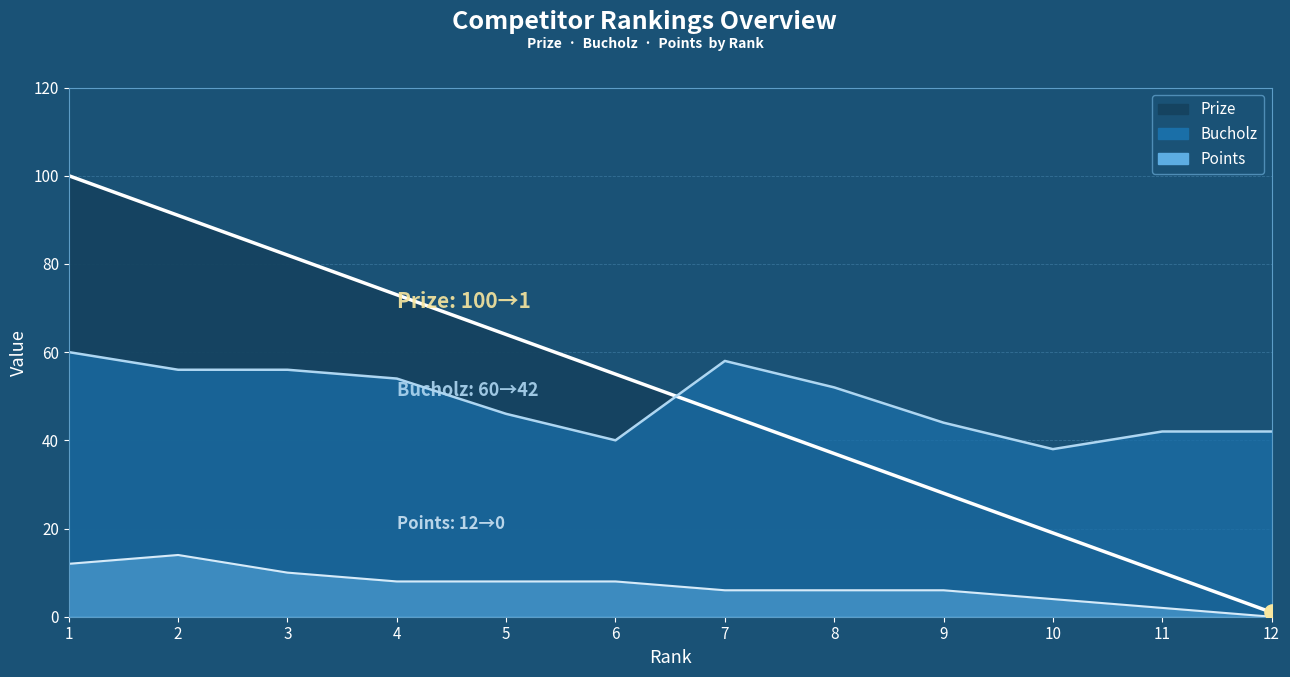

At which category is the sum across all series the highest?

1